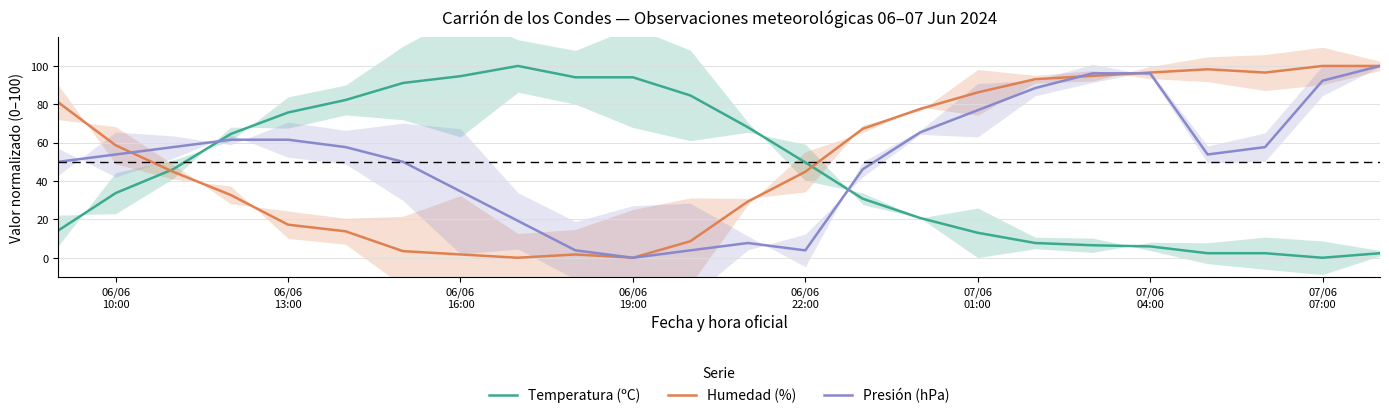

How many values in the Presión (hPa) series are below 57?

12